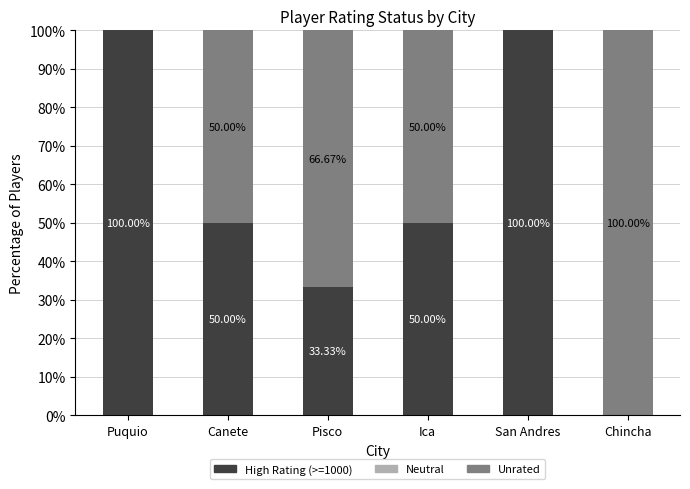

Where does the High Rating (>=1000) series first go above 50?

Puquio